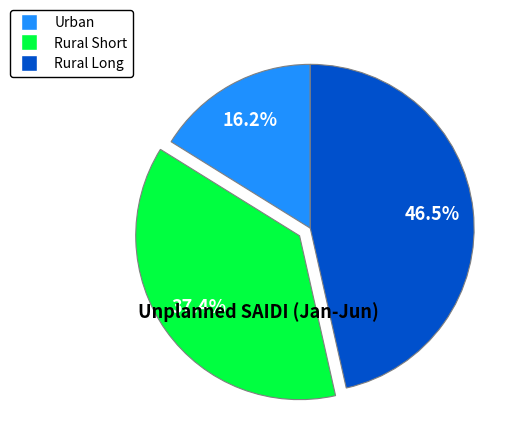

What is the smallest slice in the pie chart?

Urban